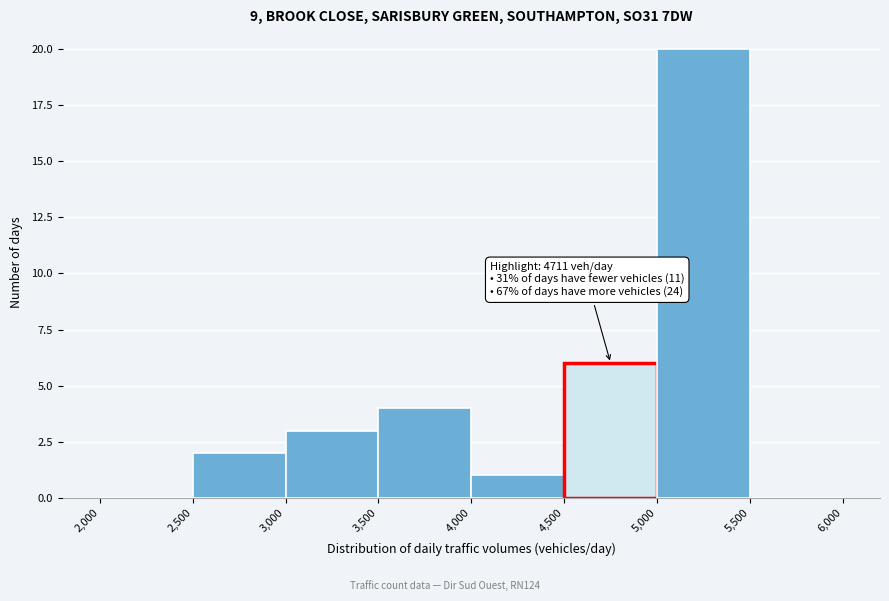

Which range on the x-axis has the tallest bar?

5,000 to 5,500